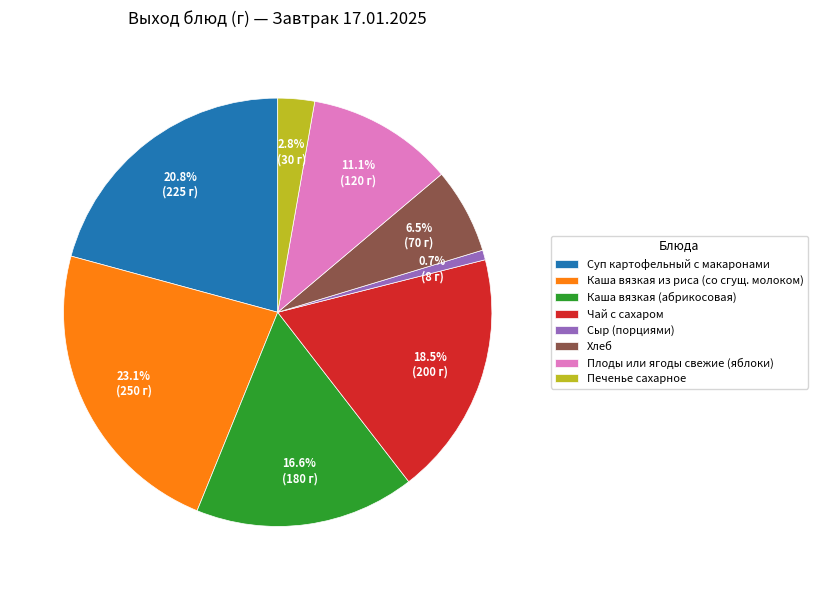

How many slices are in this pie chart?

8